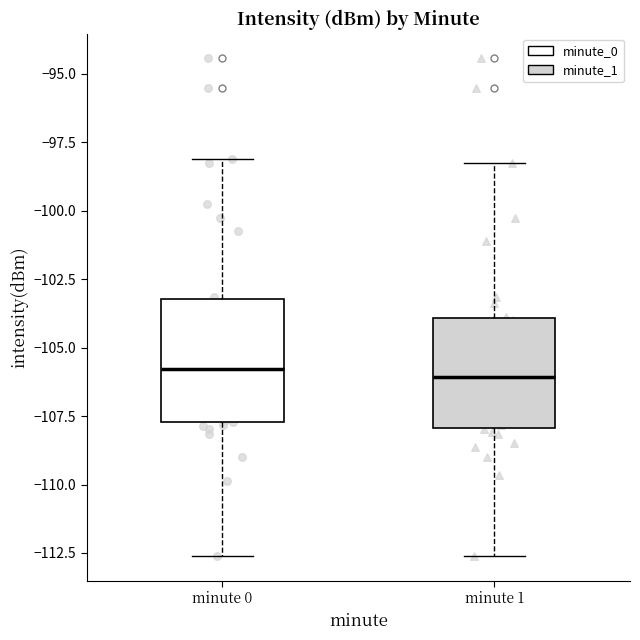

Reading left to right, read every box against the y-axis: the position of its median line, the range the box covers, and the ends of its whiskers. The values are not printed on the chart, so give them approximately, as read against the axis.

minute 0: median -106.0, box -107.5 to -103.0, whiskers -112.5 to -98.0
minute 1: median -106.0, box -108.0 to -104.0, whiskers -112.5 to -98.5